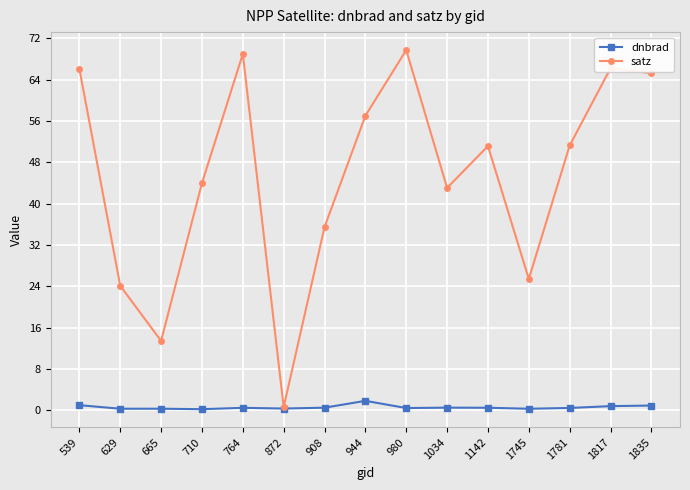

What is the highest value of the dnbrad series?

1.8